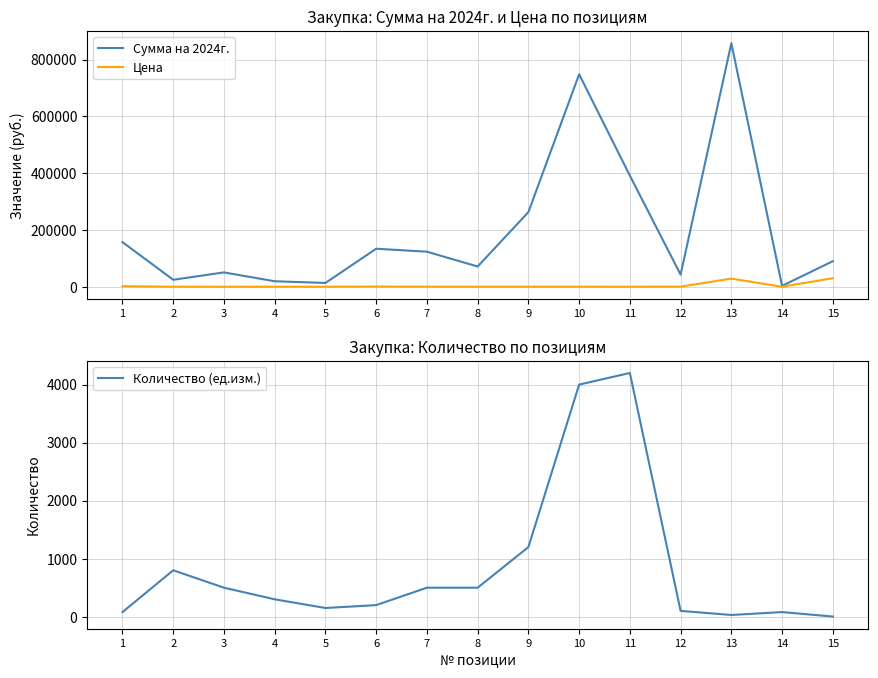

Is this an area chart (filled region under the line)?

No